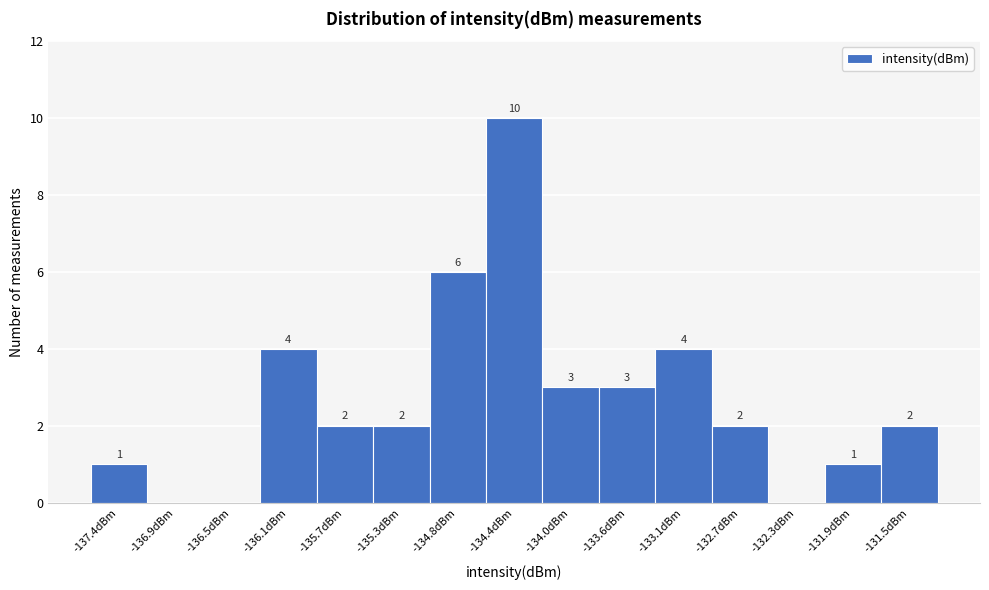

Which range on the x-axis has the tallest bar?

-134.60 to -134.20